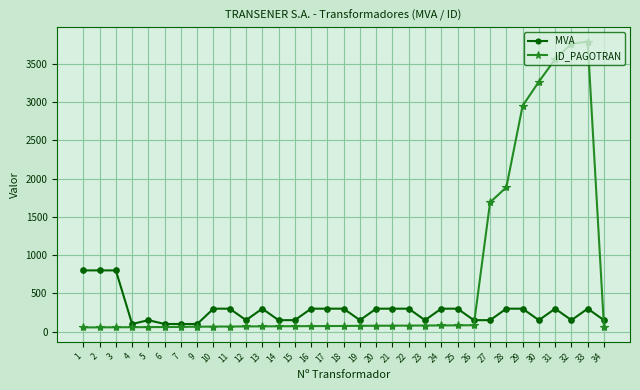

Which series changed the most between 27 and 31?

ID_PAGOTRAN